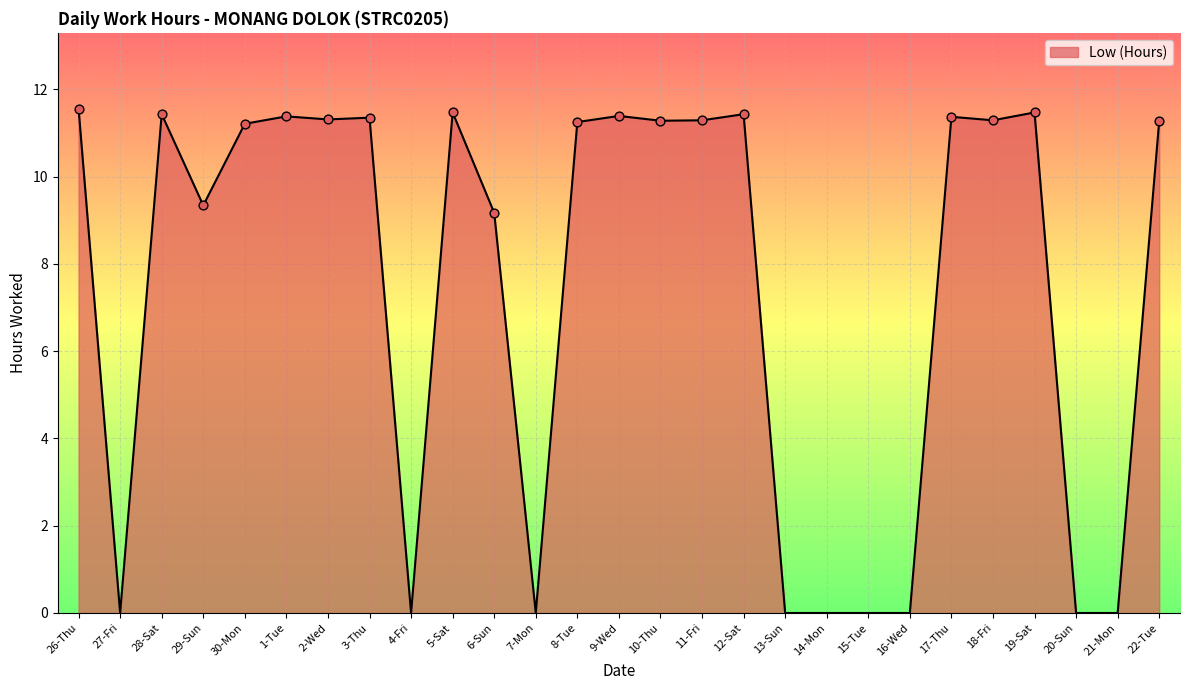

What is the change in value from 28-Sat to 2-Wed?

-0.1